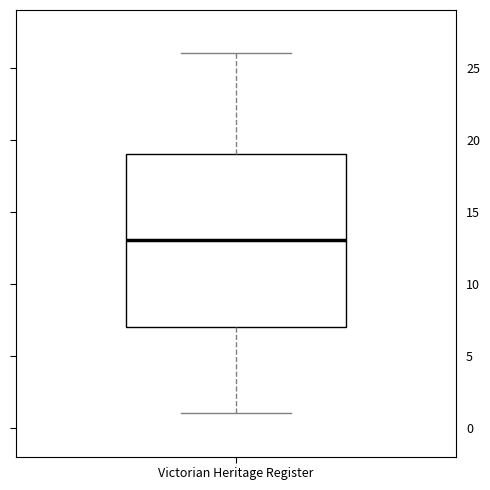

Transcribe this box plot: give where the median line is, the range the box spans, and where the two whiskers end, as read against the y-axis. The values are not printed on the chart, so give them approximately, as read against the axis.

median 13, box 7 to 19, whiskers 1 to 26